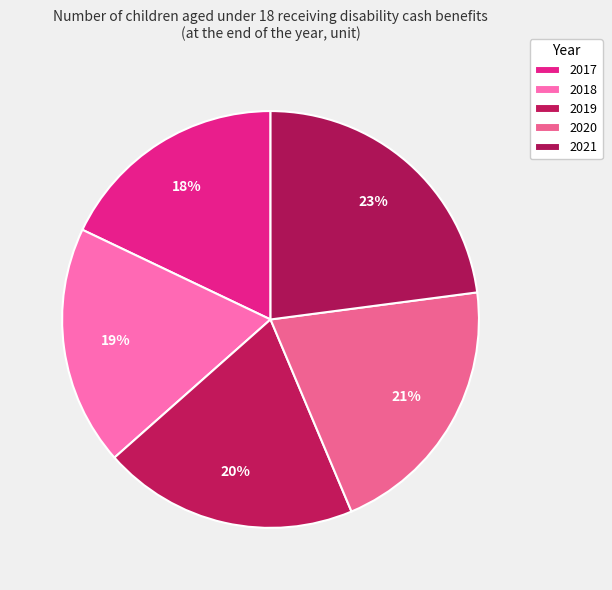

Which slice is the smallest?

2017